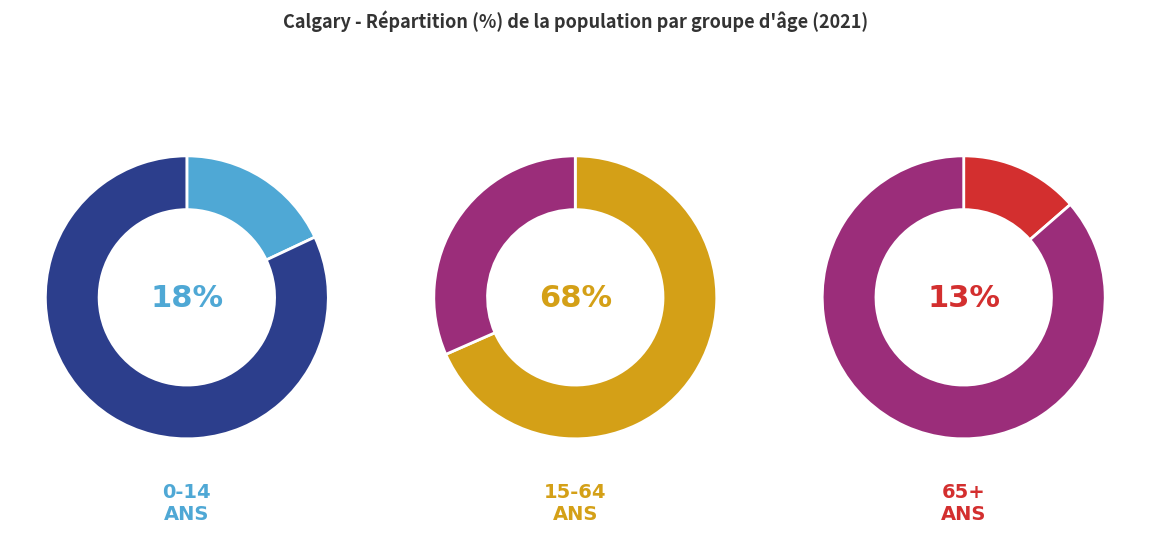

To the nearest percent, what percentage of the pie is 65 ans et plus?

14%